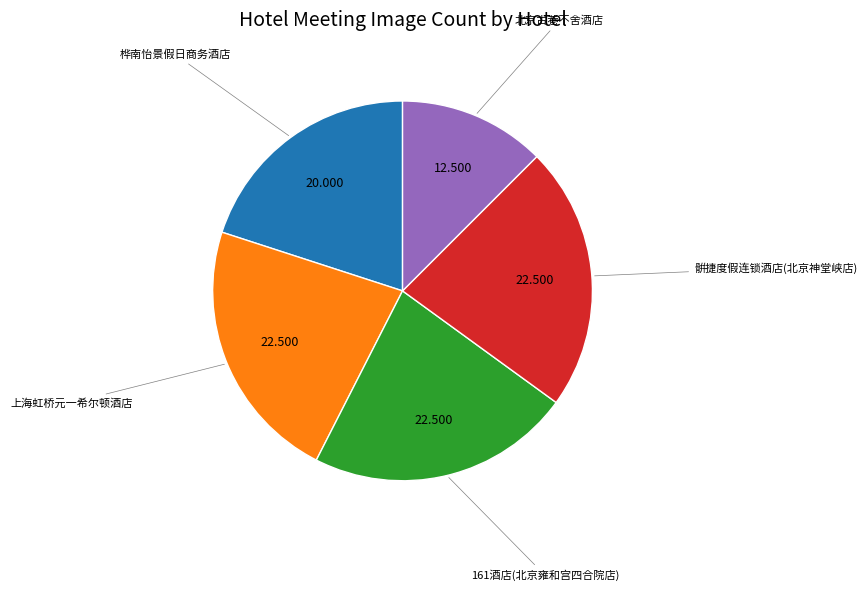

Is there a majority slice in this chart?

No